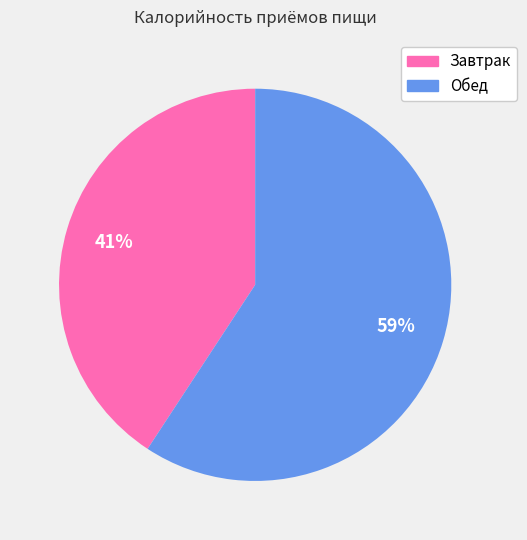

Which slice is the smallest?

Завтрак